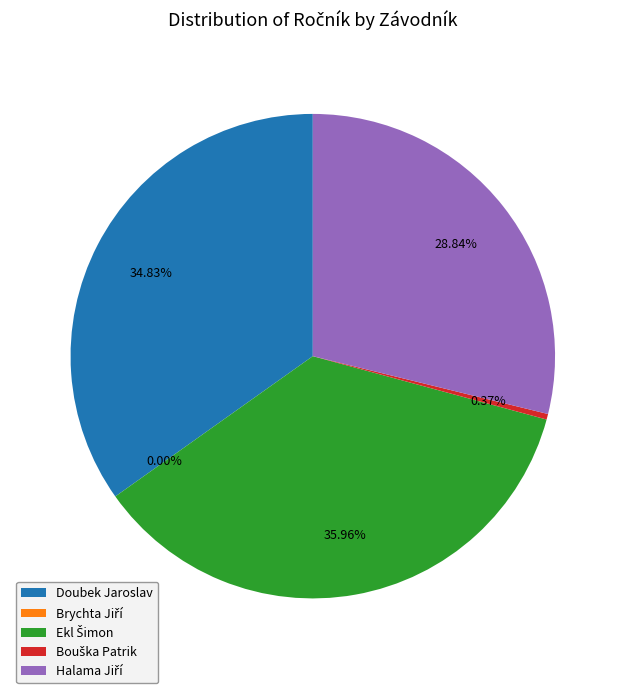

How many slices are in this pie chart?

5